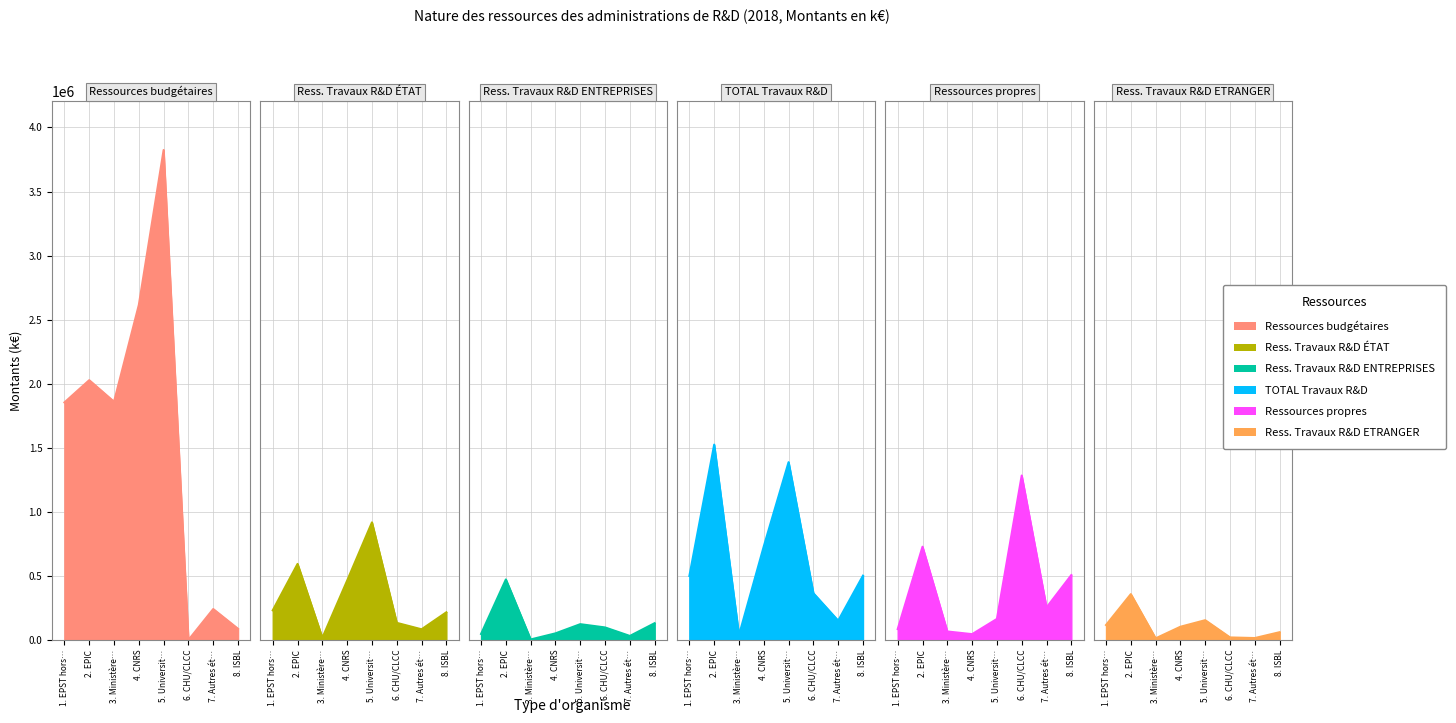

Between which two adjacent categories do Ress. Travaux R&D ENTREPRISES and Ressources propres first intersect?

3. Ministère… and 4. CNRS